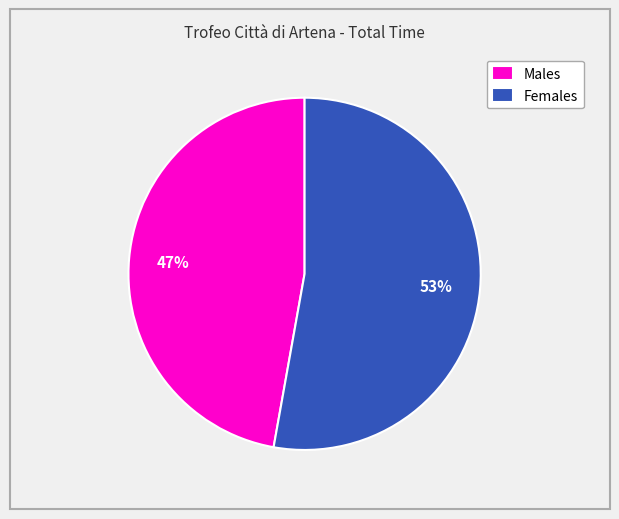

Rank the categories by value from highest to lowest.

Females, Males